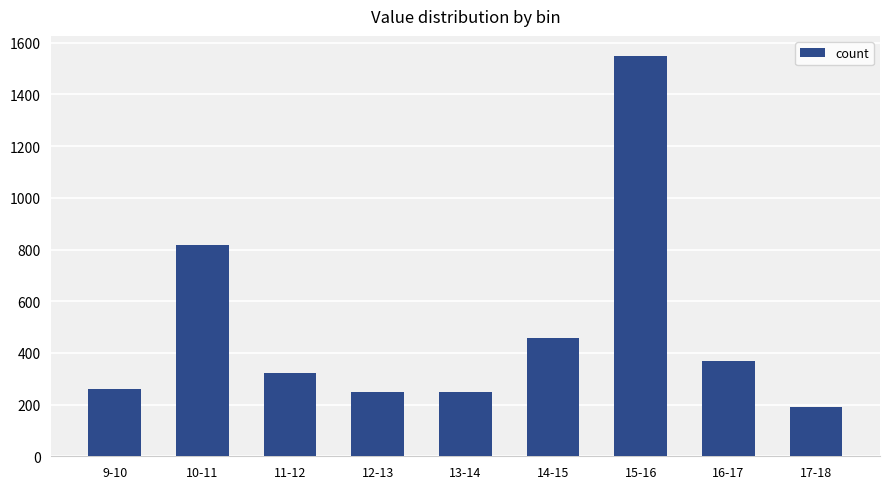

The chart shows a value of 818 at 10-11. True or false?

True